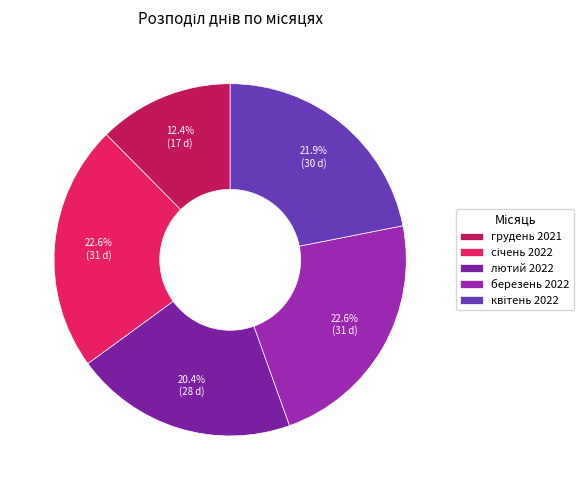

Count the number of slices in the pie.

5